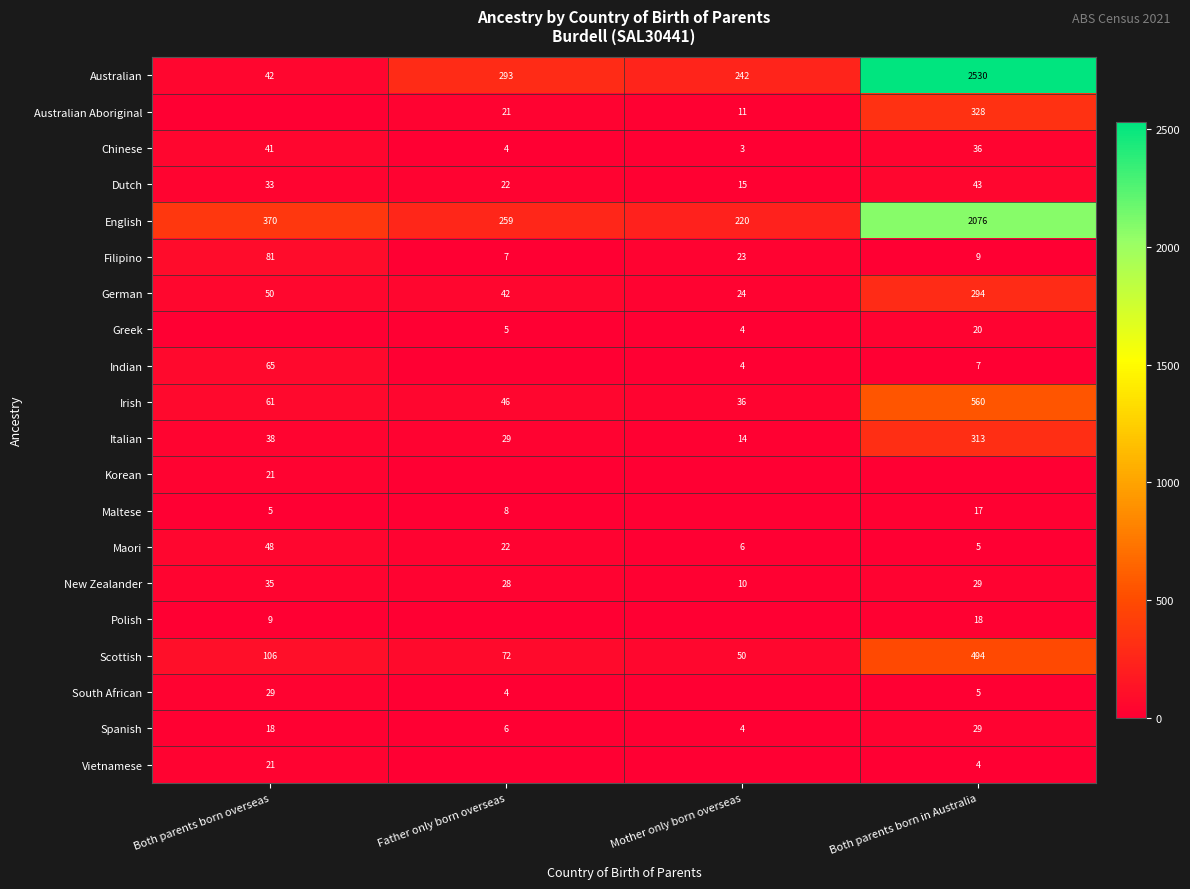

At which label is New Zealander closest to 22?

Father only born overseas